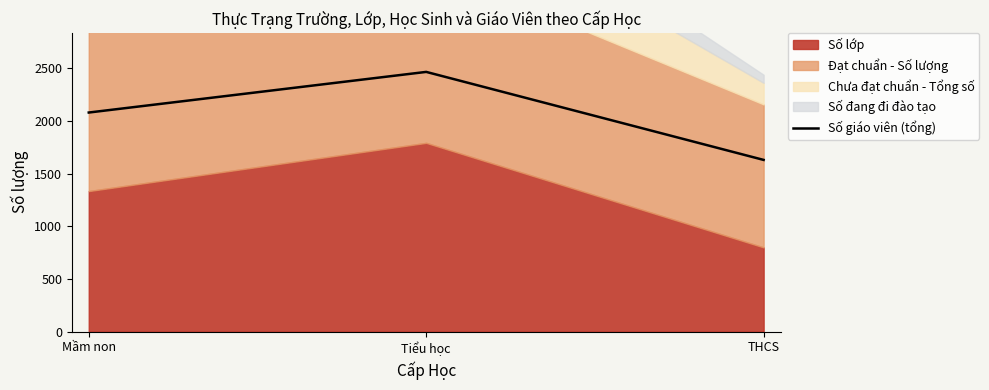

List the labels in order of value, largest first.

Tiểu học, Mầm non, THCS